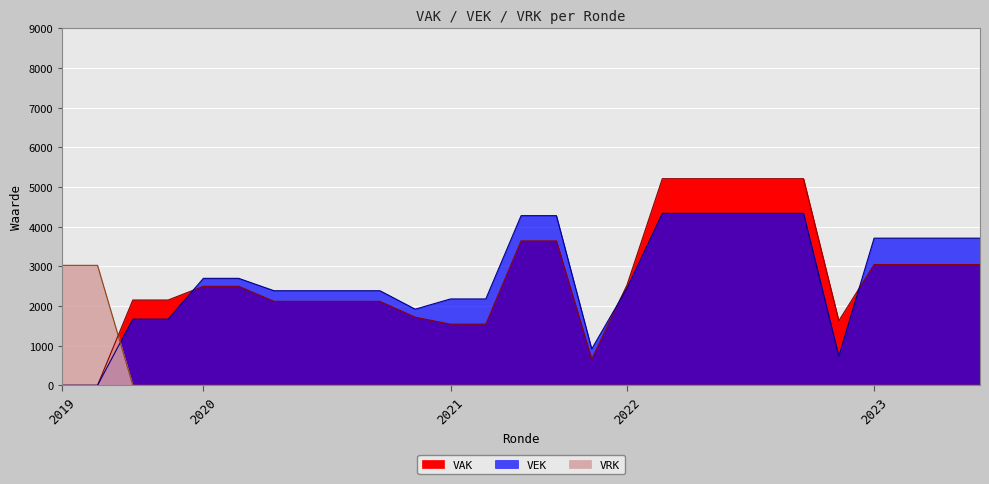

Where do VRK and VEK first cross each other?

2019 opmaak - goedgekeurd and 2019 1ste aanpassing - ontwerp